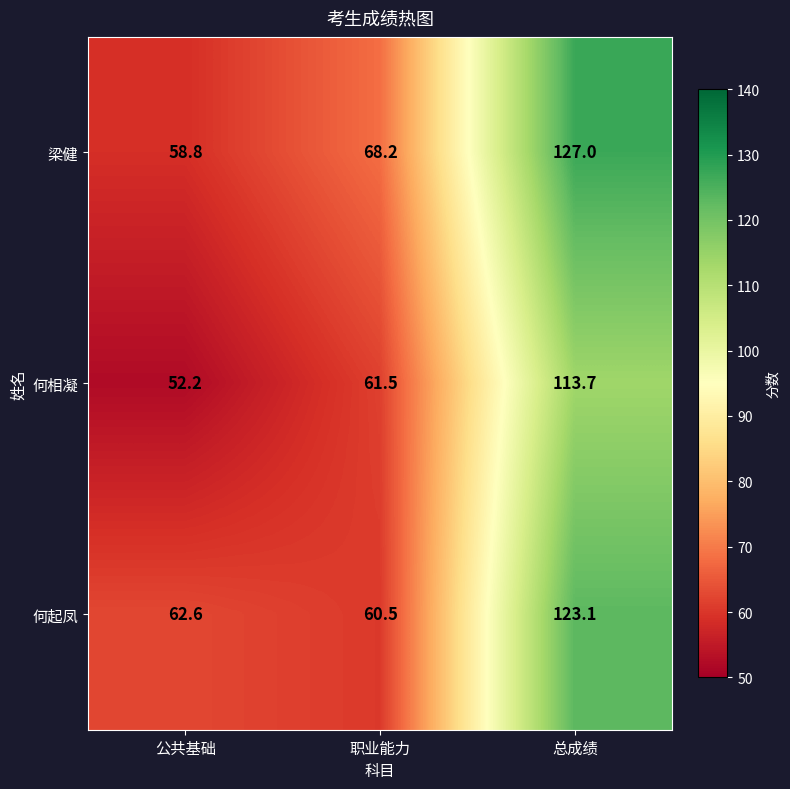

Which series has the widest spread of values?

梁健